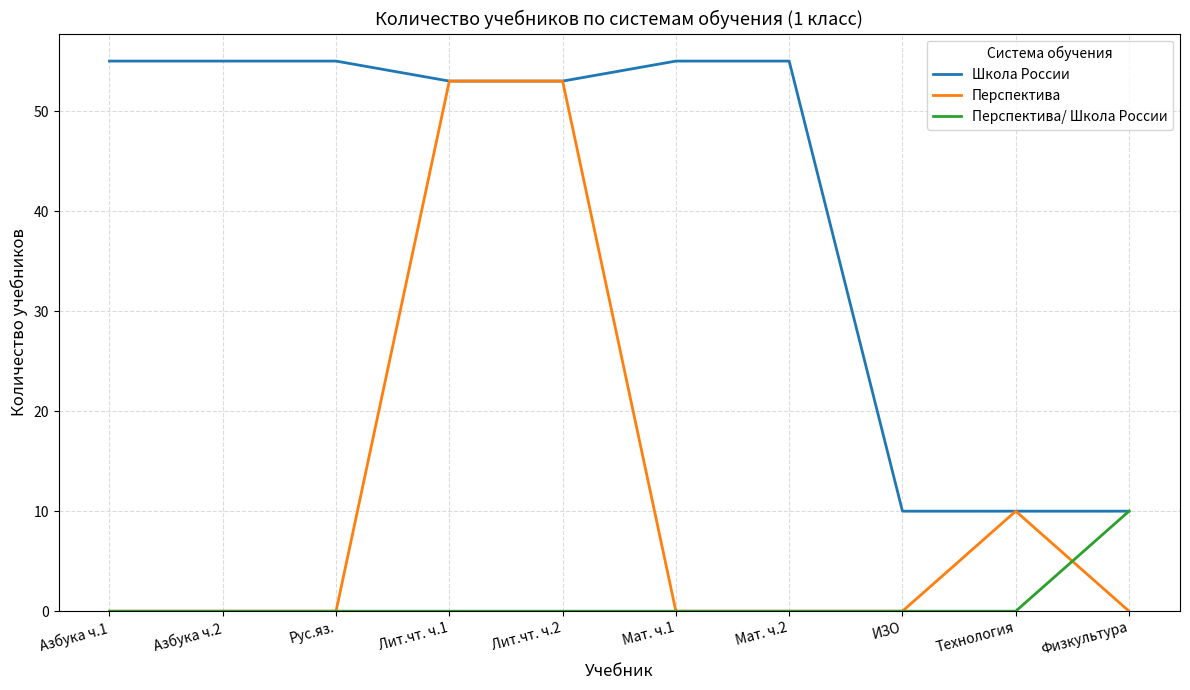

List the series in order of their overall mean, highest first.

Школа России, Перспектива, Перспектива/ Школа России